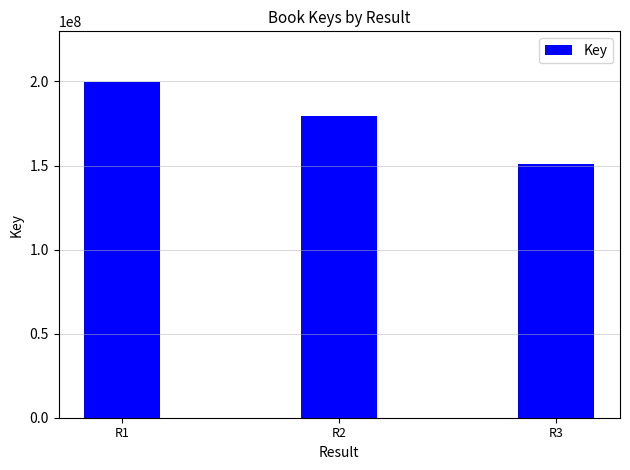

Reading left to right, what are all the values shown in this chart?

R1=199838187	R2=179559145	R3=150989131